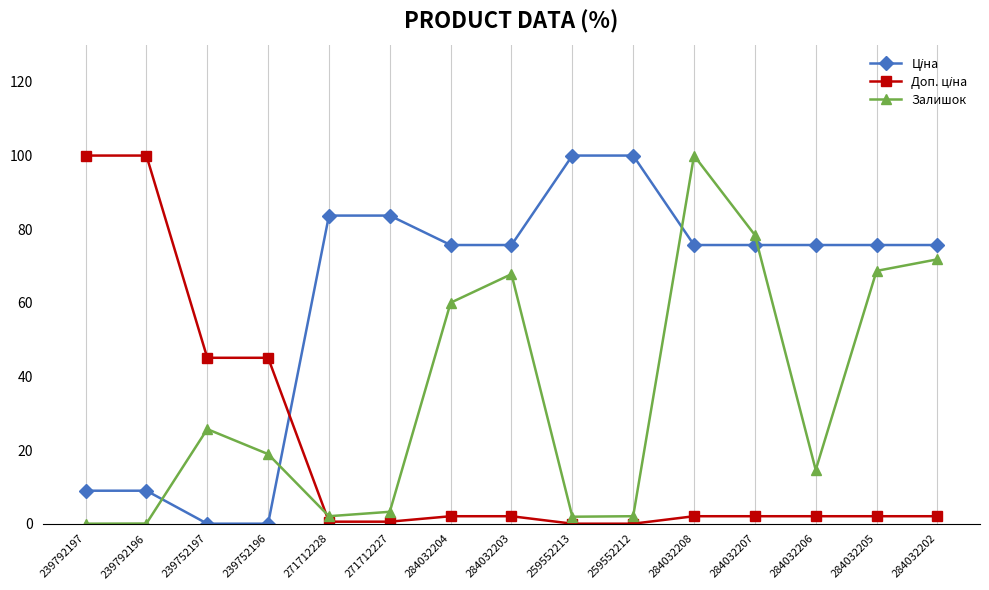

At which category is the sum across all series the highest?

284032208